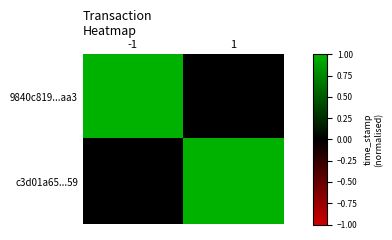

Reading left to right, transcribe all the data shown in this chart.

9840c819...aa3: -1=1	1=0
c3d01a65...59: -1=0	1=1